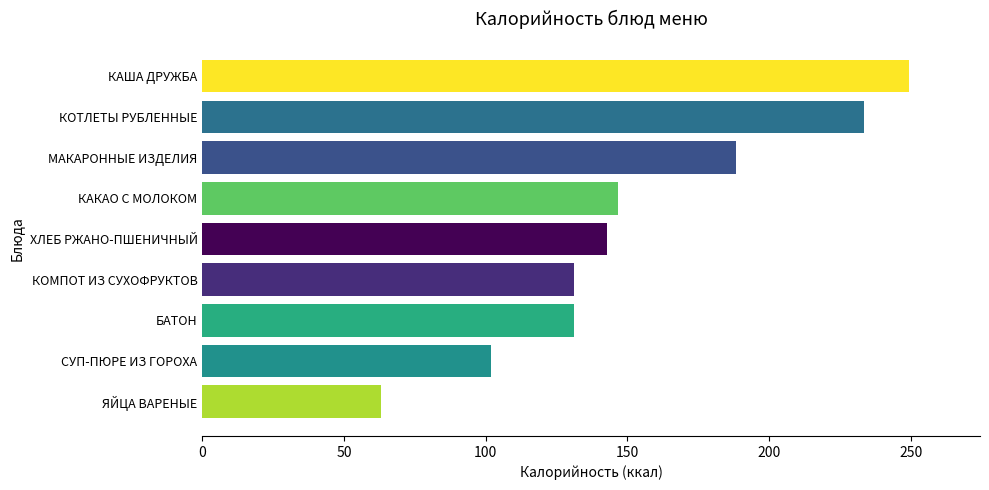

How many bars are there in total?

9